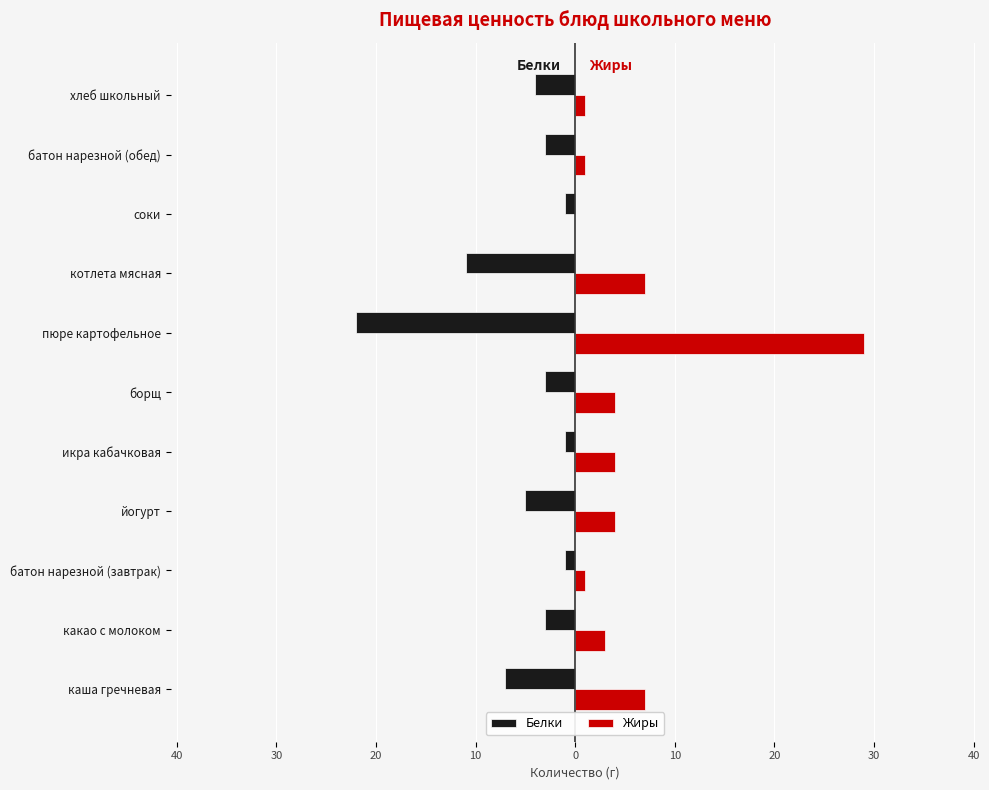

What are all the series names shown in the legend?

Белки, Жиры